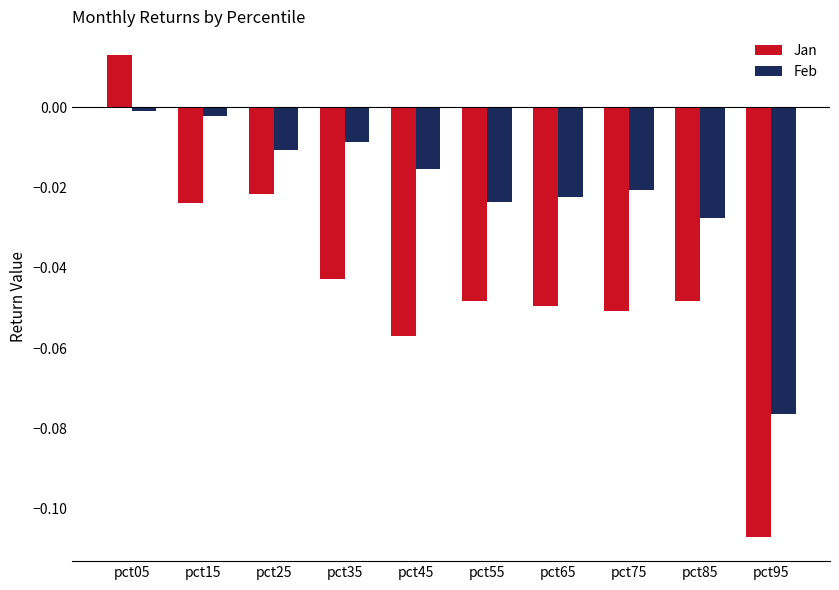

At pct25, list the series in order from smallest to largest.

Jan, Feb